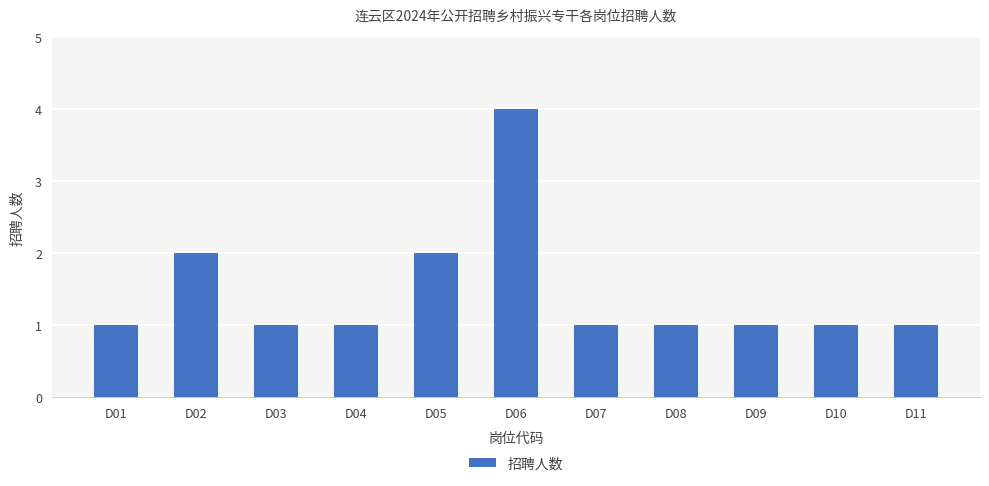

Reading left to right, what are all the values shown in this chart?

1	2	1	1	2	4	1	1	1	1	1